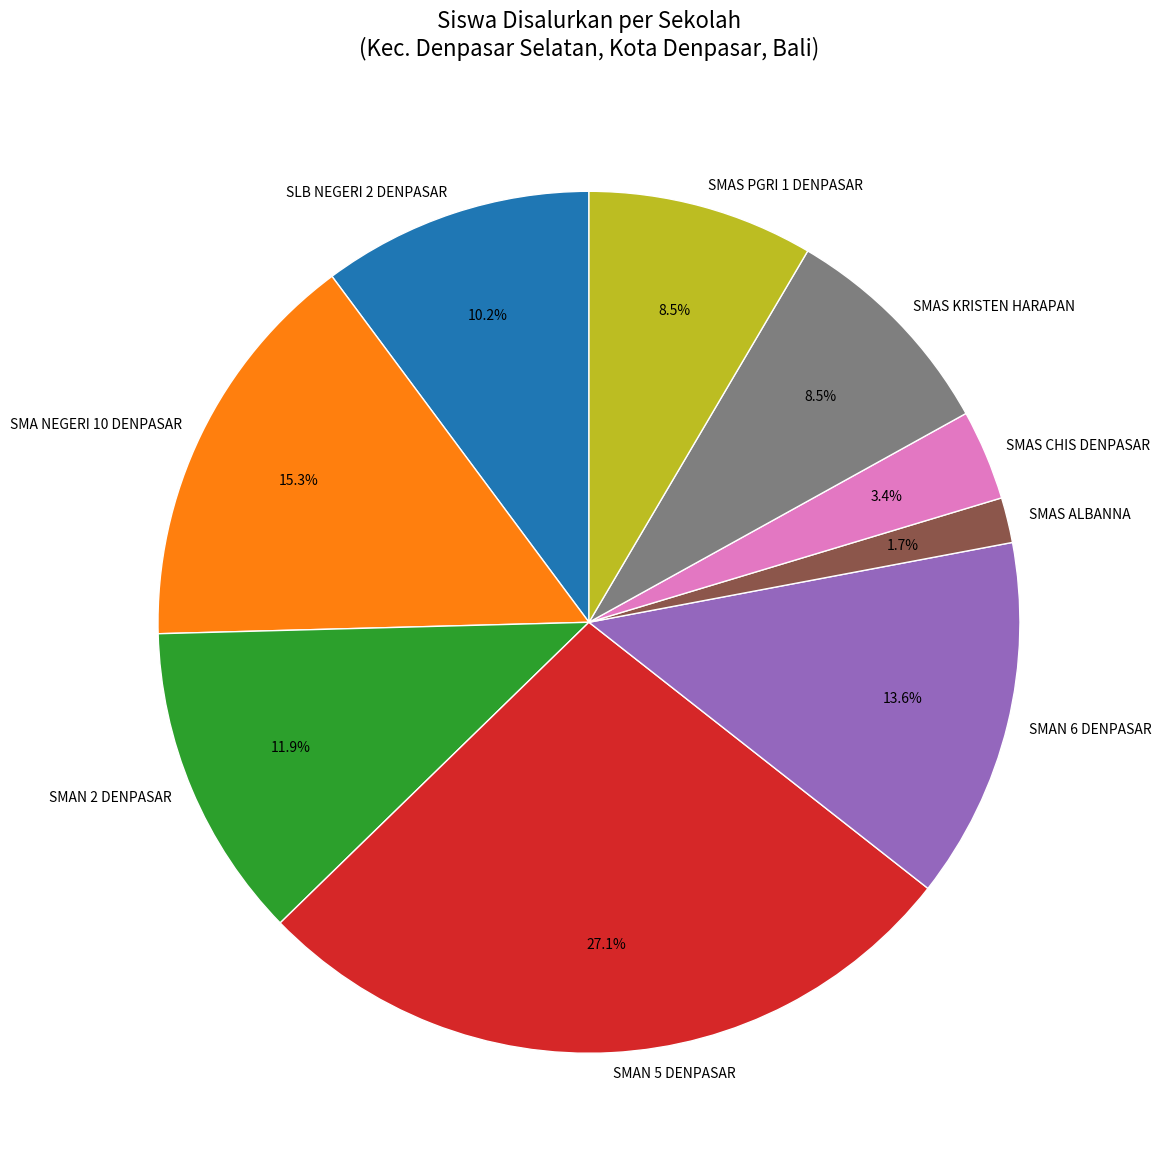

Between SMAS PGRI 1 DENPASAR and SMAN 6 DENPASAR, which is larger?

SMAN 6 DENPASAR